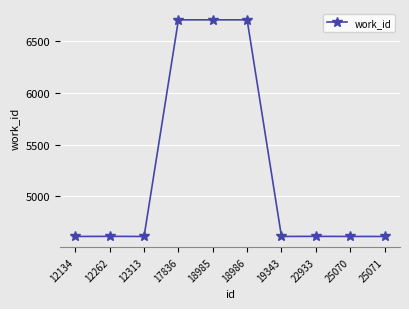

Is it true that the value at 19343 is 4610?

True